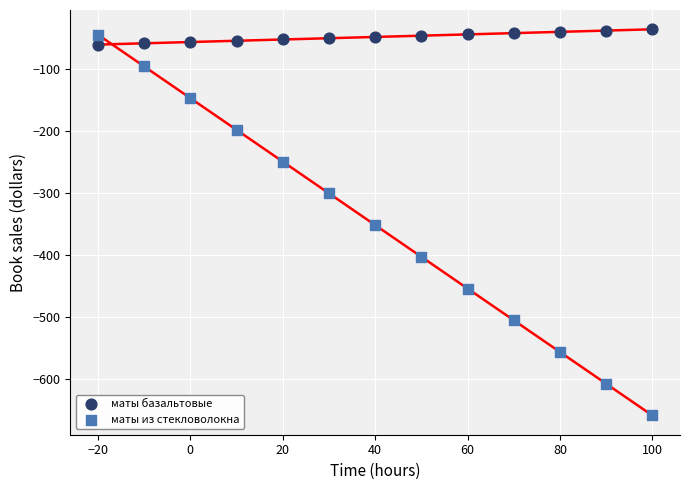

Which series reaches the minimum Y coordinate?

маты из стекловолокна